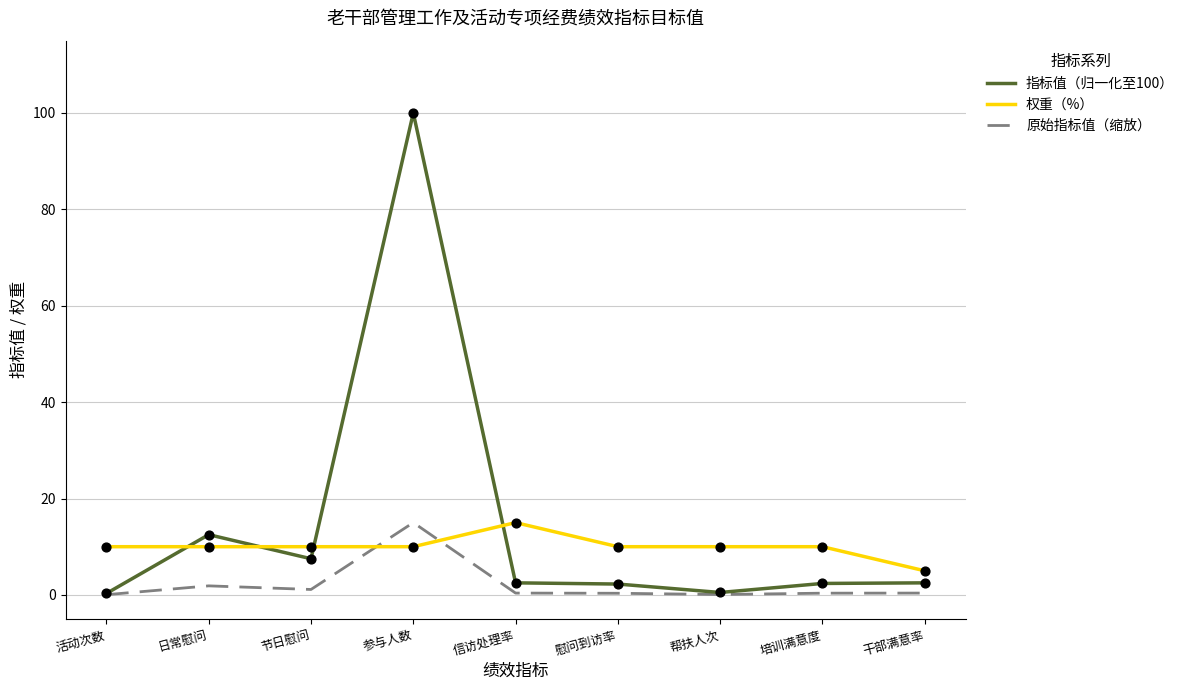

What are all the series names shown in the legend?

指标值（归一化至100）, 权重（%）, 原始指标值（缩放）